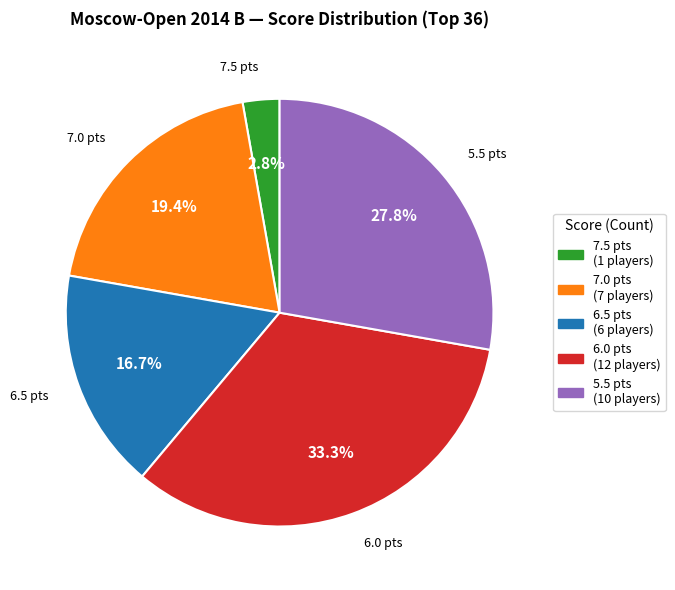

To the nearest percent, what is the combined percentage of 7.0 and 7.5?

22%